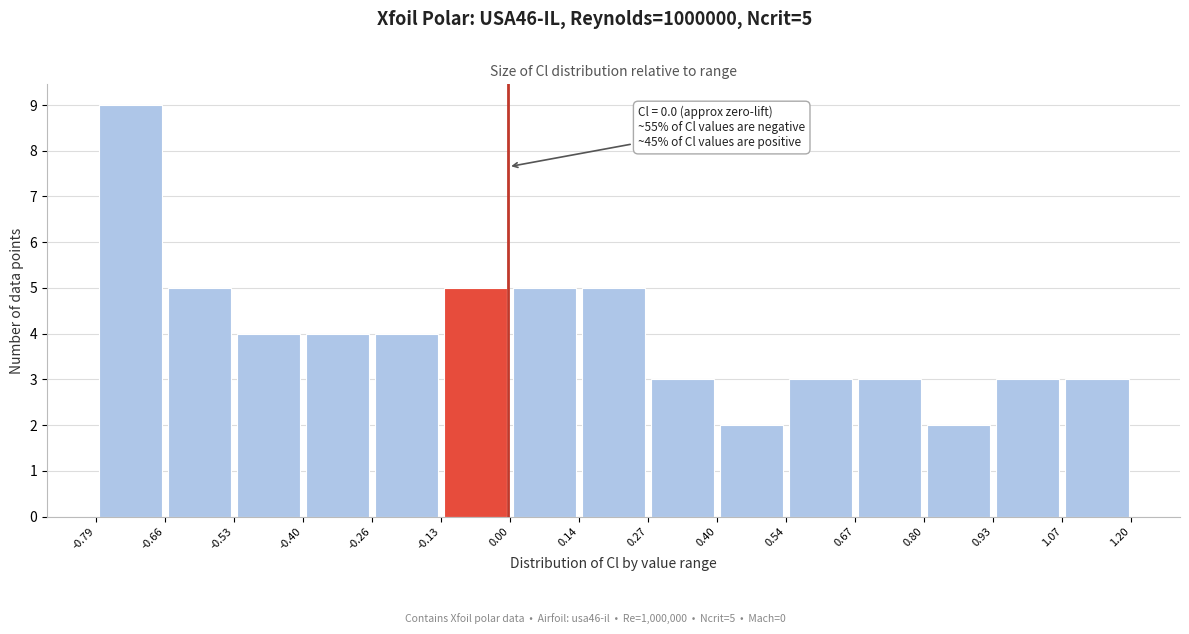

Over which range of the x-axis is the bar tallest?

-0.79 to -0.66